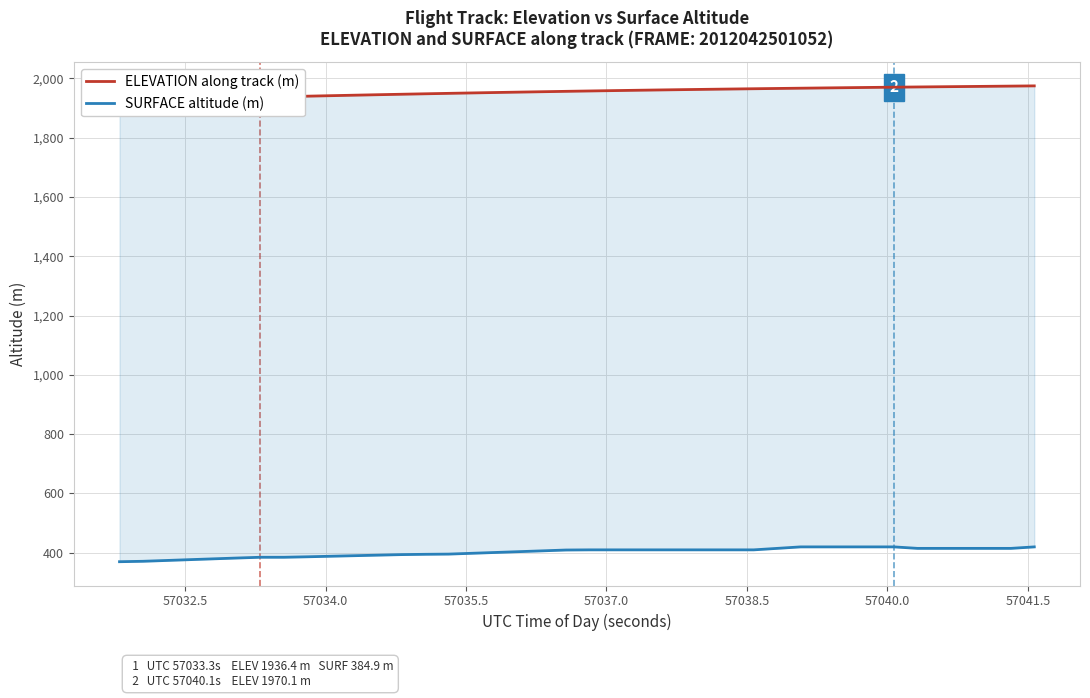

What is the average value of the SURFACE altitude (m) series?

401.8